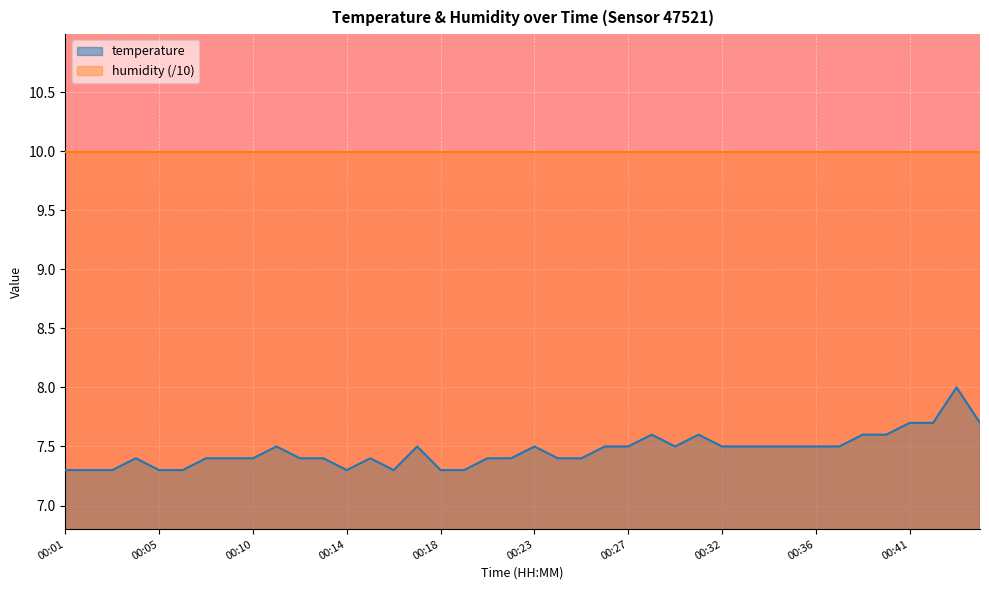

Does the chart display data point markers on the line(s)?

No